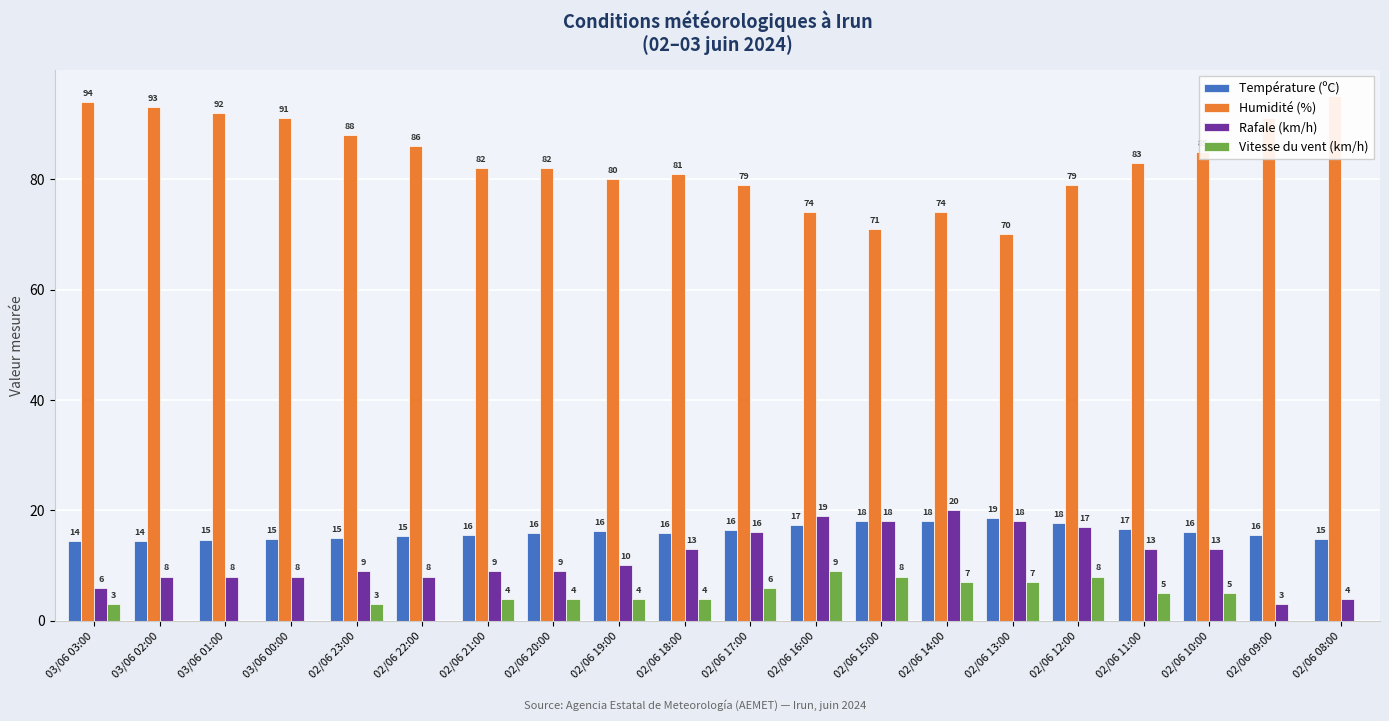

What is the value of the Rafale (km/h) bar at the 18th from the left?

13.0